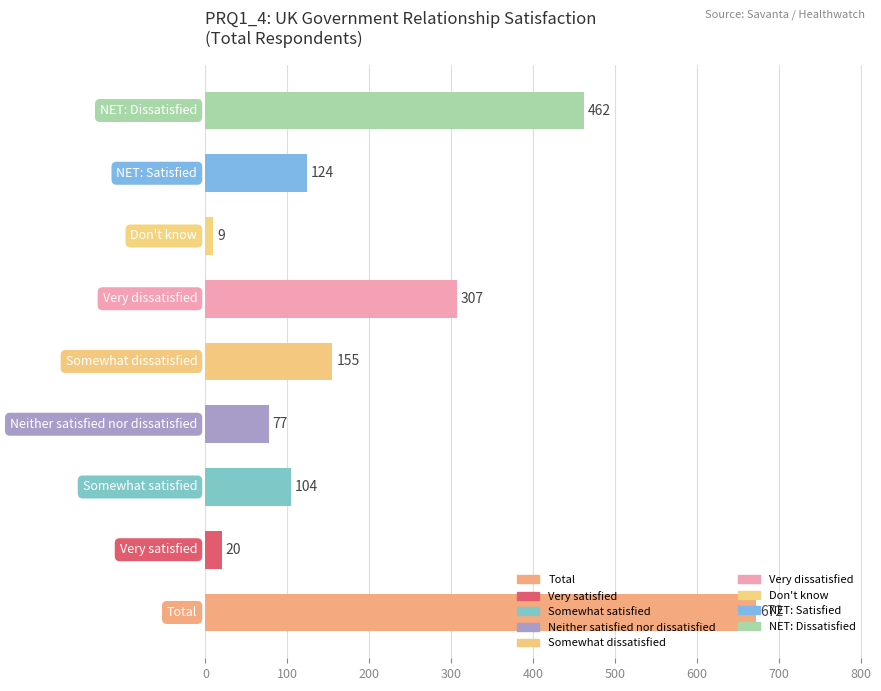

What is the minimum value shown in the chart?

9